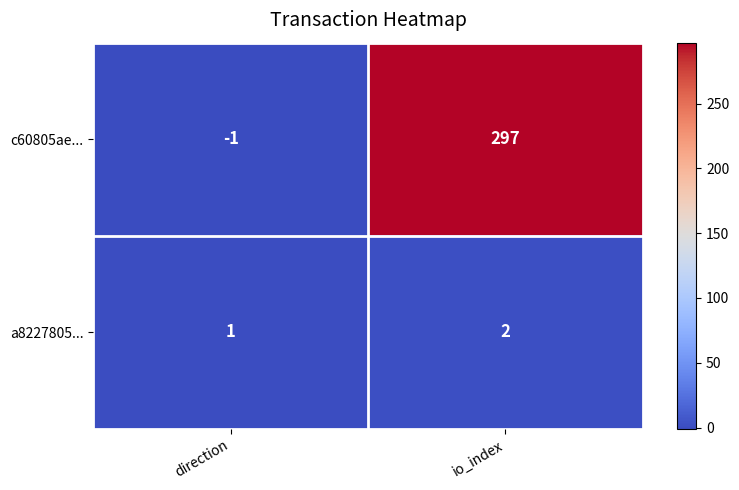

What is the approximate value of c60805ae... at io_index, to the nearest 50?

300